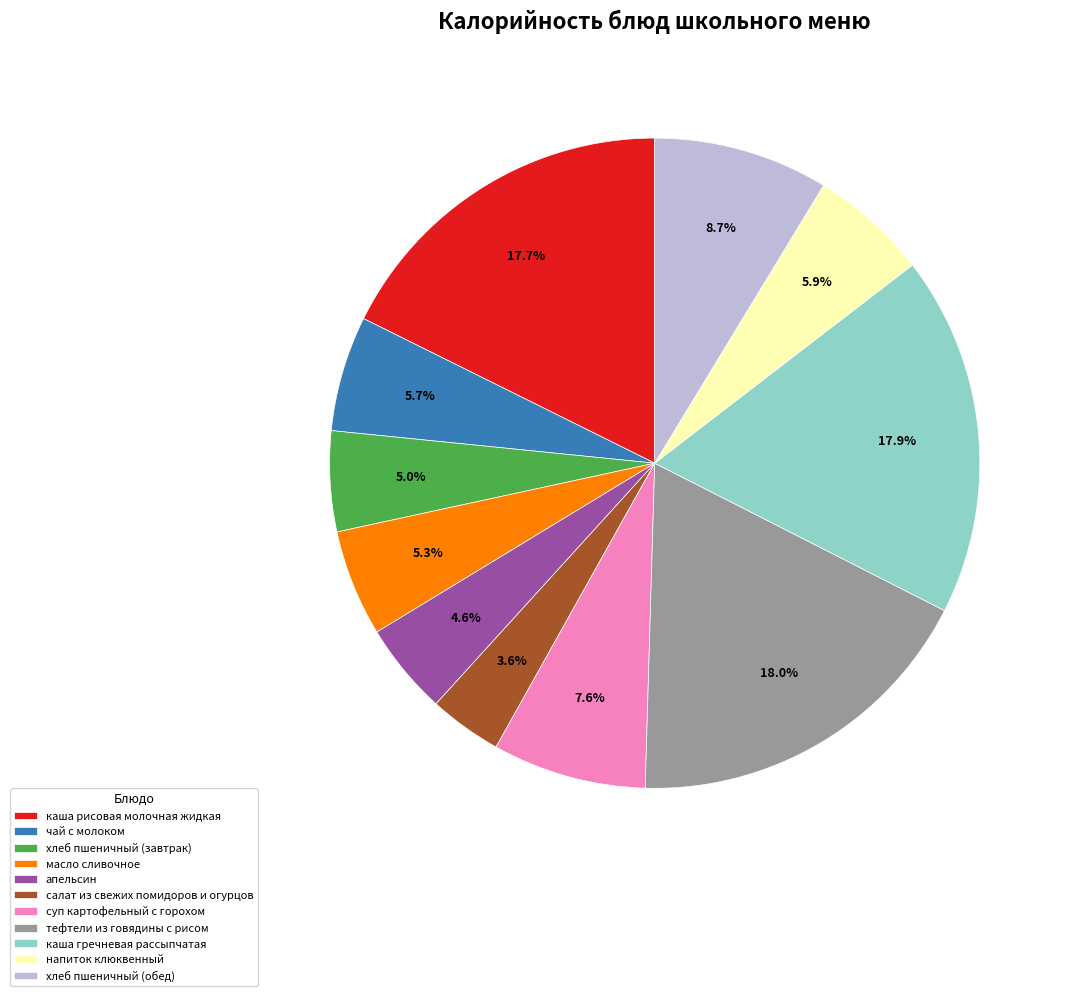

The чай с молоком slice represents 1% of the pie. True or false?

False